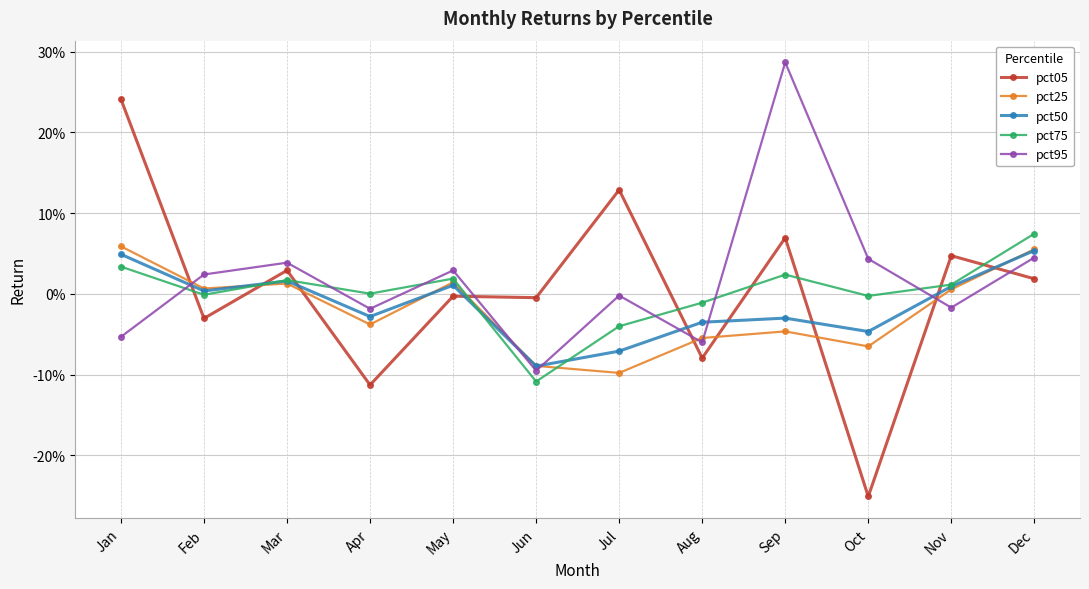

At which label is pct05 closest to 0?

May